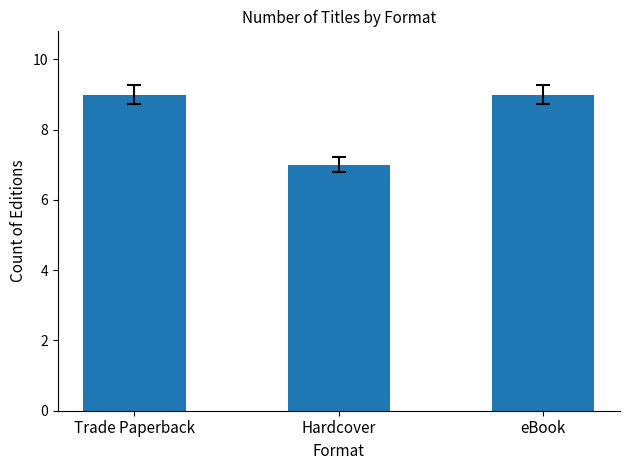

Approximately how many times larger is the value at eBook compared to Trade Paperback?

1.0